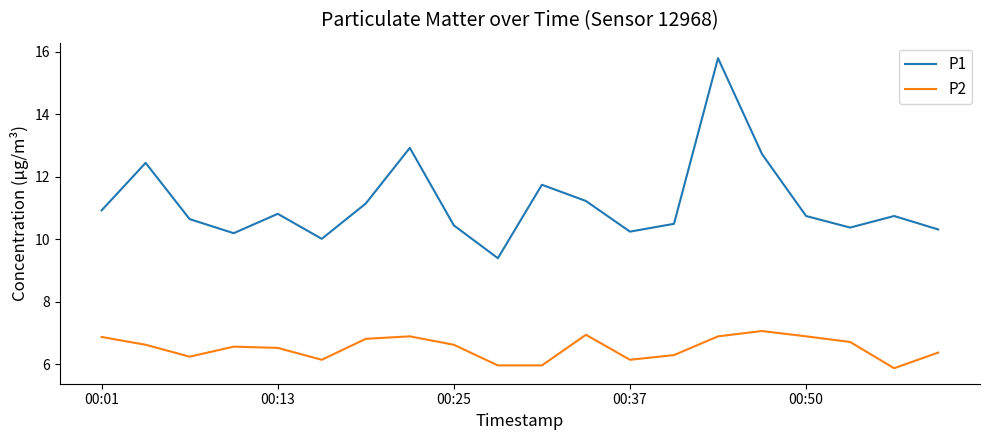

In P1, how many points are lower than both neighbors (excluding endpoints)?

5